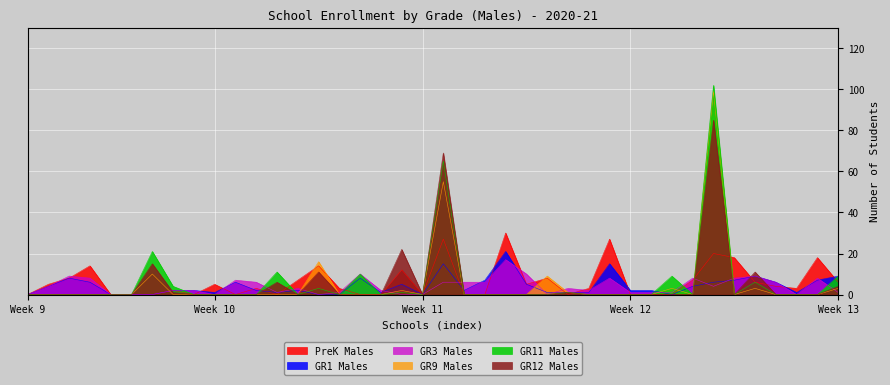

Is the value of GR12 Males at 31 greater than the value of GR11 Males at 37?

No